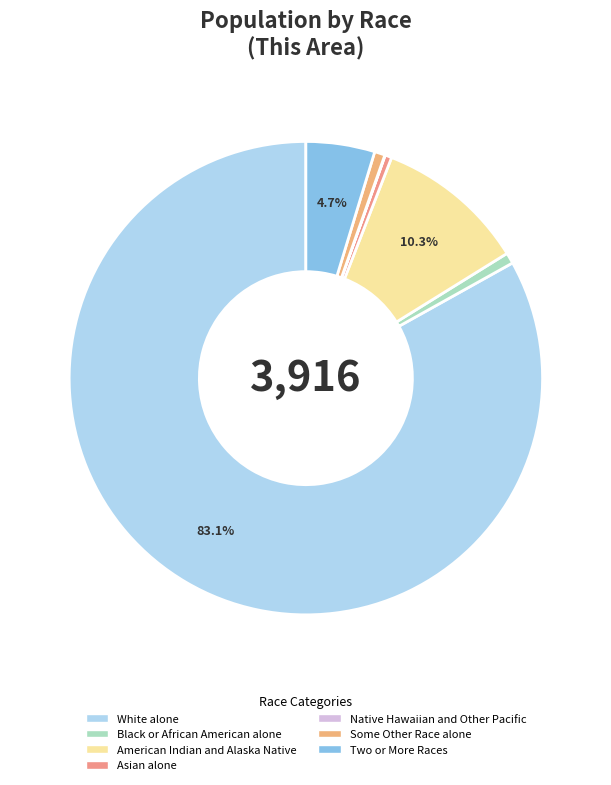

To the nearest percent, what is the combined percentage of Asian alone and Two or More Races?

5%